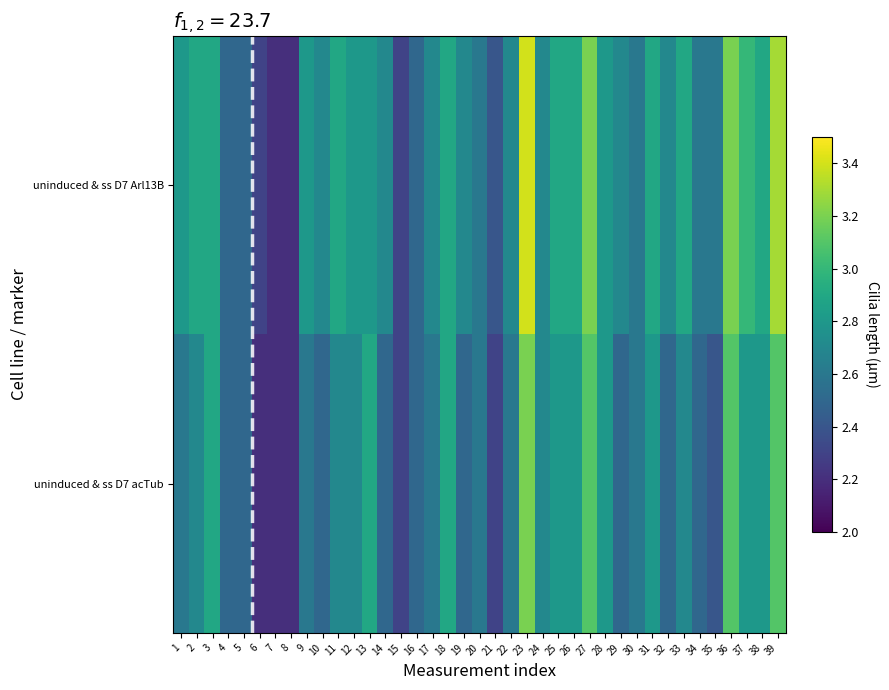

Reading left to right, list all the values displayed in this chart.

uninduced & ss D7 Arl13B: 1=2.8	2=2.9	3=2.9	4=2.5	5=2.5	6=2.3	7=2.2	8=2.2	9=2.8	10=2.7	11=2.9	12=2.8	13=2.8	14=2.7	15=2.3	16=2.5	17=2.7	18=2.9	19=2.7	20=2.6	21=2.4	22=2.7	23=3.4	24=2.7	25=2.9	26=2.9	27=3.2	28=2.8	29=2.7	30=2.6	31=2.9	32=2.7	33=2.9	34=2.6	35=2.6	36=3.2	37=3.0	38=2.9	39=3.3
uninduced & ss D7 acTub: 1=2.6	2=2.7	3=2.9	4=2.5	5=2.5	6=2.2	7=2.2	8=2.2	9=2.6	10=2.5	11=2.7	12=2.7	13=2.9	14=2.5	15=2.3	16=2.5	17=2.6	18=2.9	19=2.5	20=2.6	21=2.3	22=2.6	23=3.2	24=2.7	25=2.8	26=2.8	27=3.1	28=2.8	29=2.5	30=2.6	31=2.8	32=2.5	33=2.7	34=2.5	35=2.4	36=3.1	37=2.8	38=2.8	39=3.1